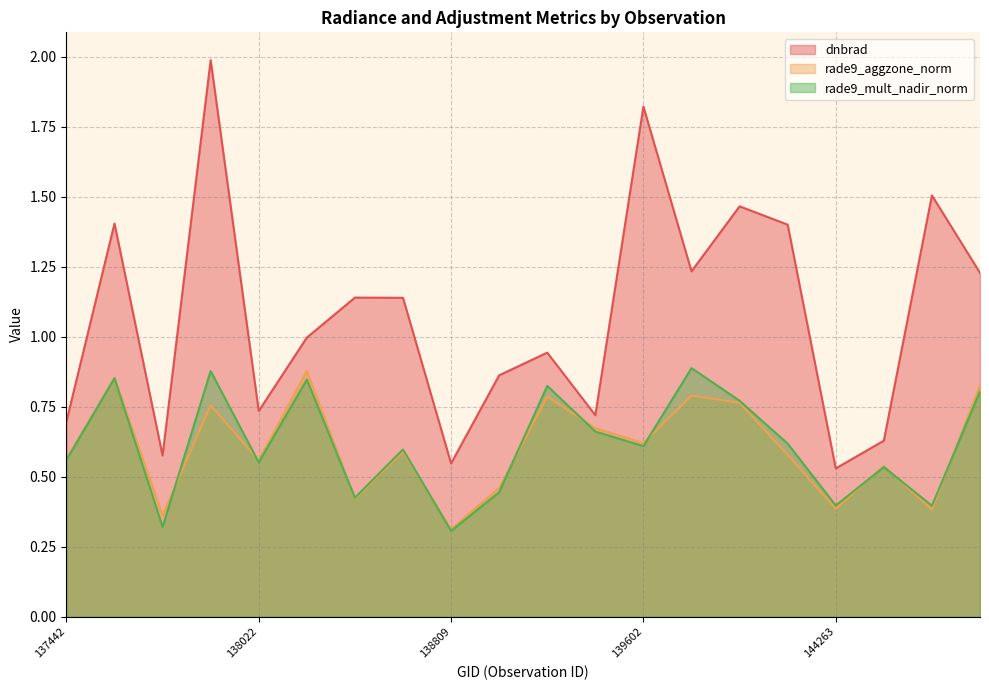

What is the spread (max minus min) of values at 137442?

0.1